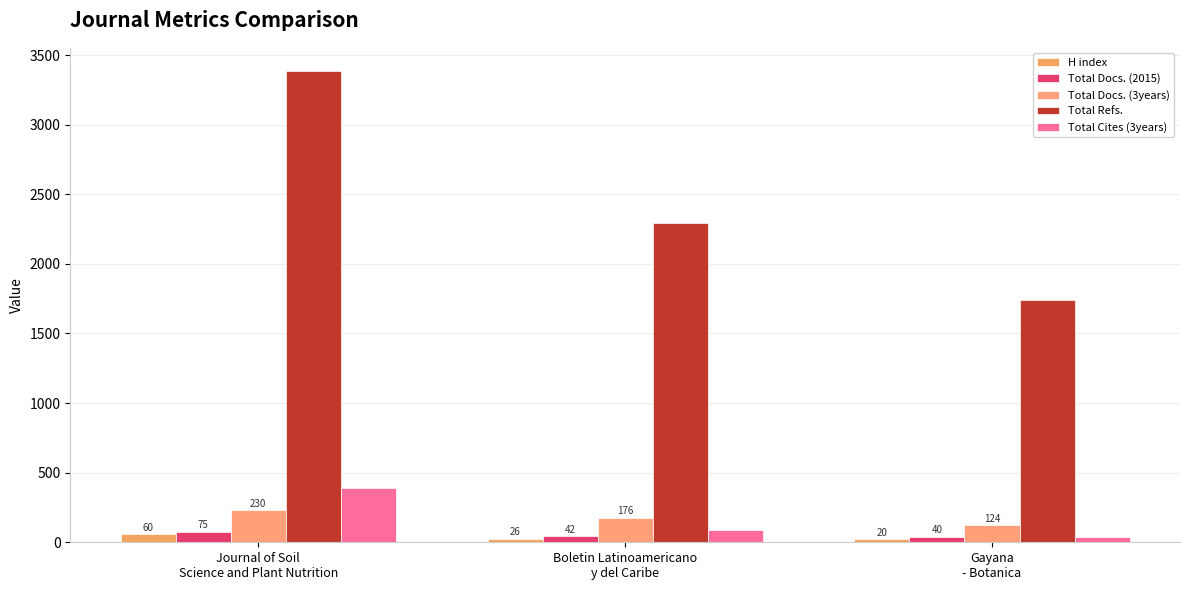

Are the bars grouped side by side (vs. stacked)?

Yes